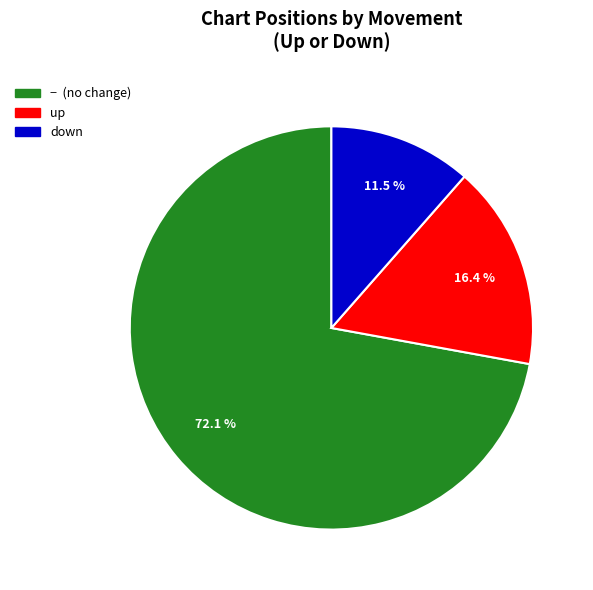

Does any single category account for the majority?

Yes